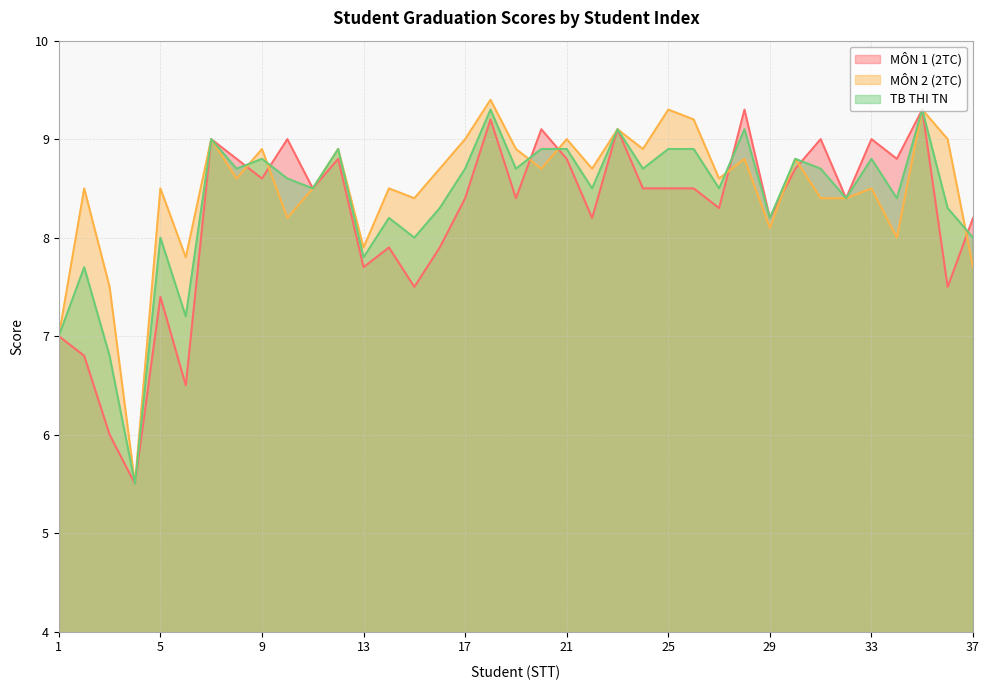

Reading left to right, transcribe all the data shown in this chart.

MÔN 1 (2TC): 1=7.0	2=6.8	3=6.0	4=5.5	5=7.4	6=6.5	7=9.0	8=8.8	9=8.6	10=9.0	11=8.5	12=8.8	13=7.7	14=7.9	15=7.5	16=7.9	17=8.4	18=9.2	19=8.4	20=9.1	21=8.8	22=8.2	23=9.1	24=8.5	25=8.5	26=8.5	27=8.3	28=9.3	29=8.2	30=8.7	31=9.0	32=8.4	33=9.0	34=8.8	35=9.3	36=7.5	37=8.2
MÔN 2 (2TC): 1=7.0	2=8.5	3=7.5	4=5.5	5=8.5	6=7.8	7=9.0	8=8.6	9=8.9	10=8.2	11=8.5	12=8.9	13=7.9	14=8.5	15=8.4	16=8.7	17=9.0	18=9.4	19=8.9	20=8.7	21=9.0	22=8.7	23=9.1	24=8.9	25=9.3	26=9.2	27=8.6	28=8.8	29=8.1	30=8.8	31=8.4	32=8.4	33=8.5	34=8.0	35=9.3	36=9.0	37=7.7
TB THI TN: 1=7.0	2=7.7	3=6.8	4=5.5	5=8.0	6=7.2	7=9.0	8=8.7	9=8.8	10=8.6	11=8.5	12=8.9	13=7.8	14=8.2	15=8.0	16=8.3	17=8.7	18=9.3	19=8.7	20=8.9	21=8.9	22=8.5	23=9.1	24=8.7	25=8.9	26=8.9	27=8.5	28=9.1	29=8.2	30=8.8	31=8.7	32=8.4	33=8.8	34=8.4	35=9.3	36=8.3	37=8.0